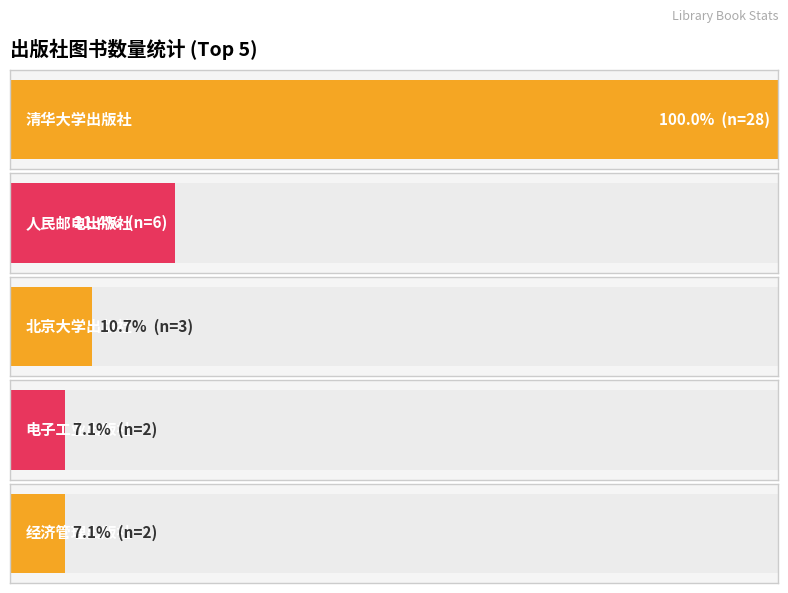

List the labels in order of value, largest first.

清华大学出版社, 人民邮电出版社, 北京大学出版社, 电子工业出版社, 经济管理出版社